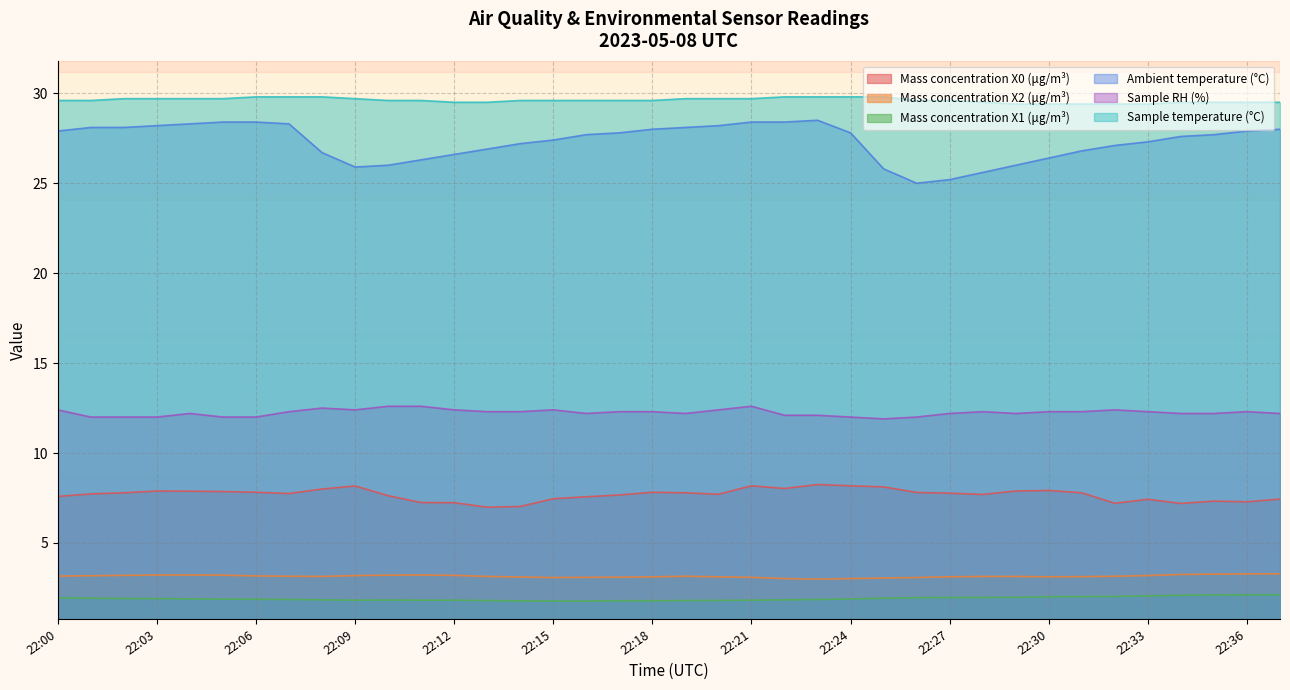

What is the sum of the Mass concentration X1 (μg/m³) values at 22:15 and 22:07?

3.6